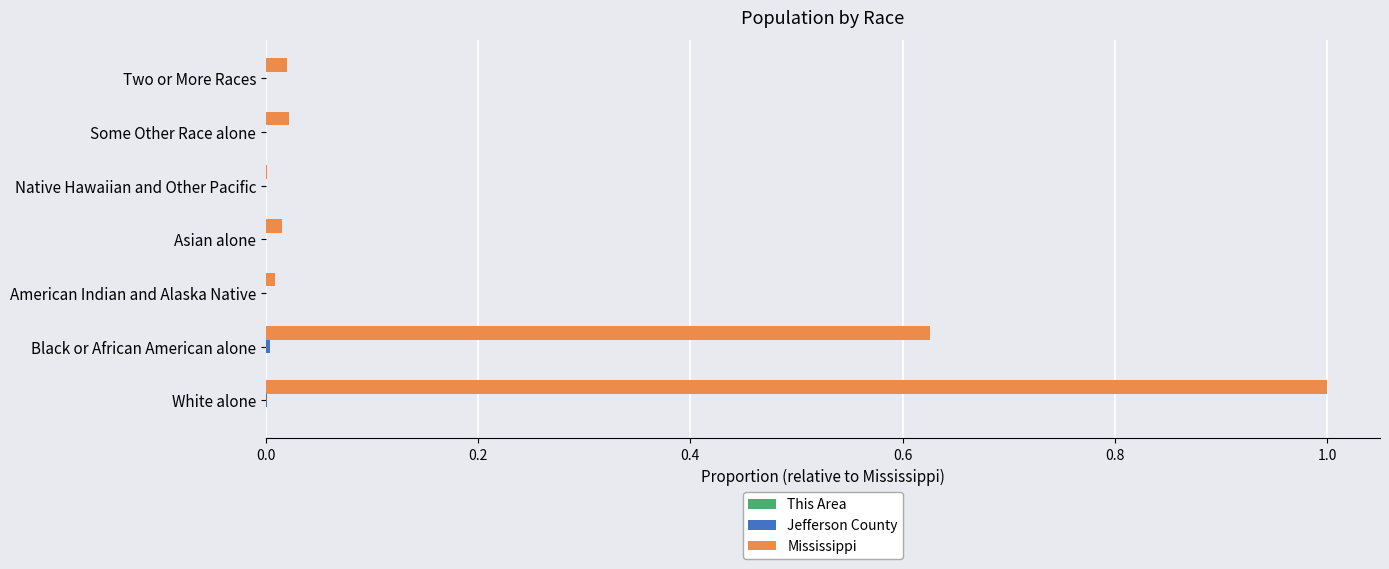

The value of Mississippi at White alone is 0.6. True or false?

False